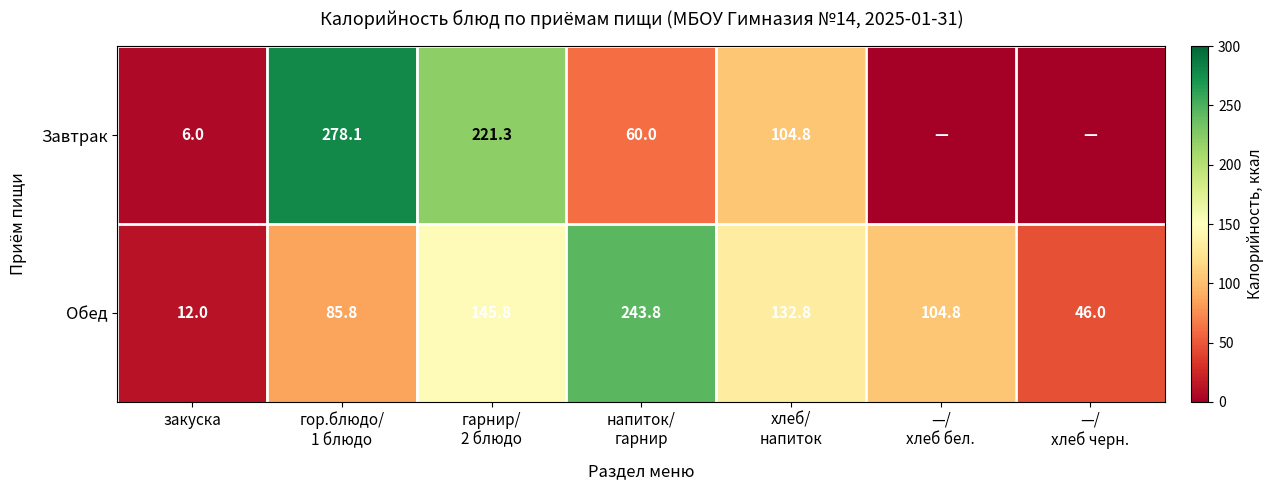

What is the difference between the second highest and minimum values in the Обед series?

133.8